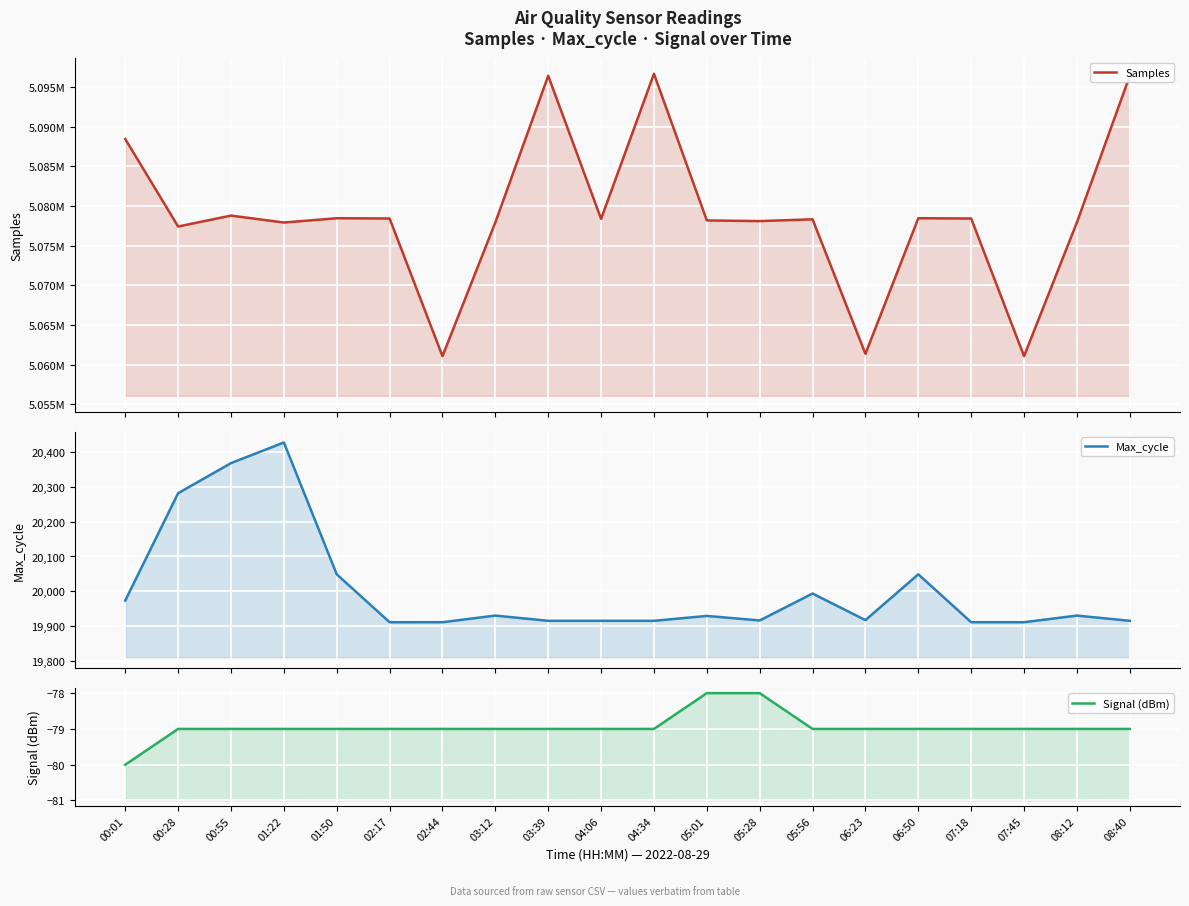

Is the value of Signal (dBm) at 06:23 greater than the value of Samples at 02:44?

No